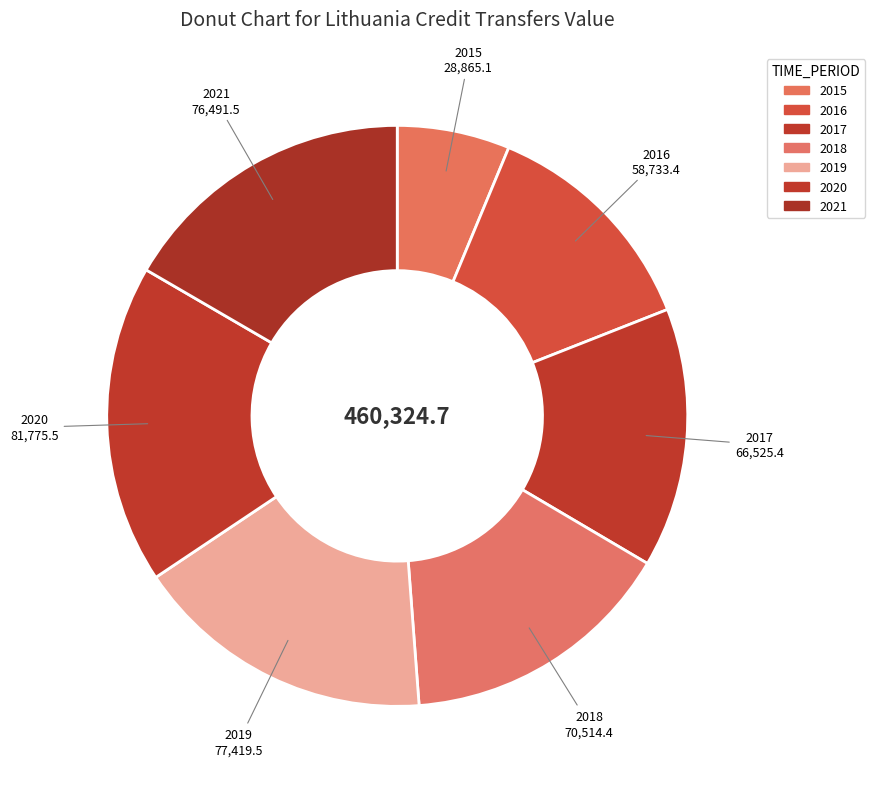

The 2016 slice represents 13% of the pie. True or false?

True